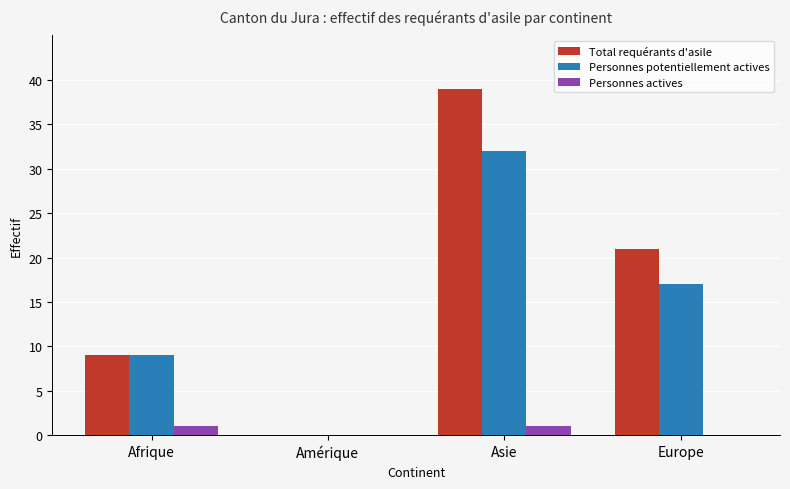

Is it true that Total requérants d'asile equals 39 at Asie?

True